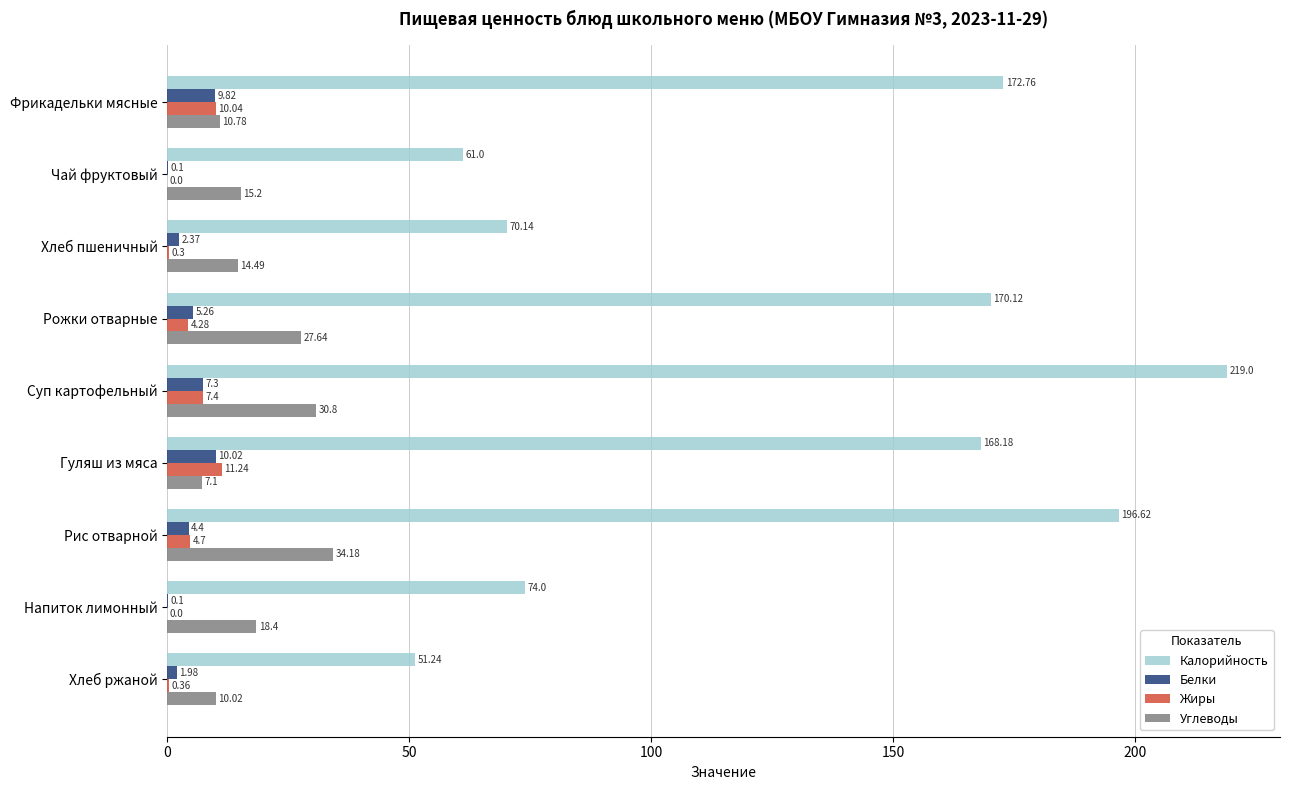

Which series changed the most between Фрикадельки мясные and Рис отварной?

Калорийность